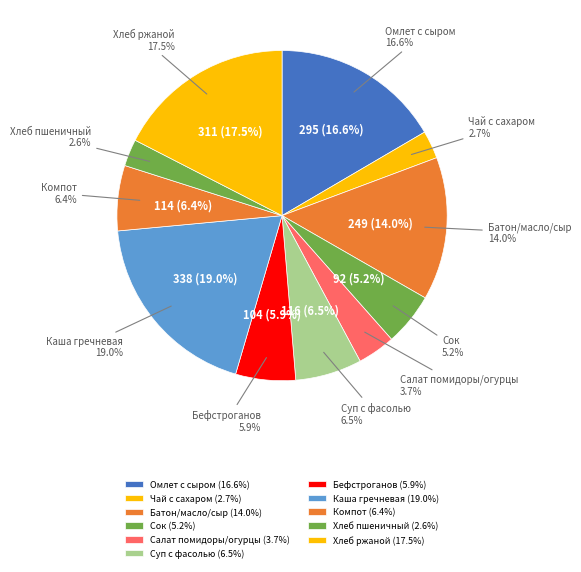

To the nearest percent, what is the average slice percentage?

9%